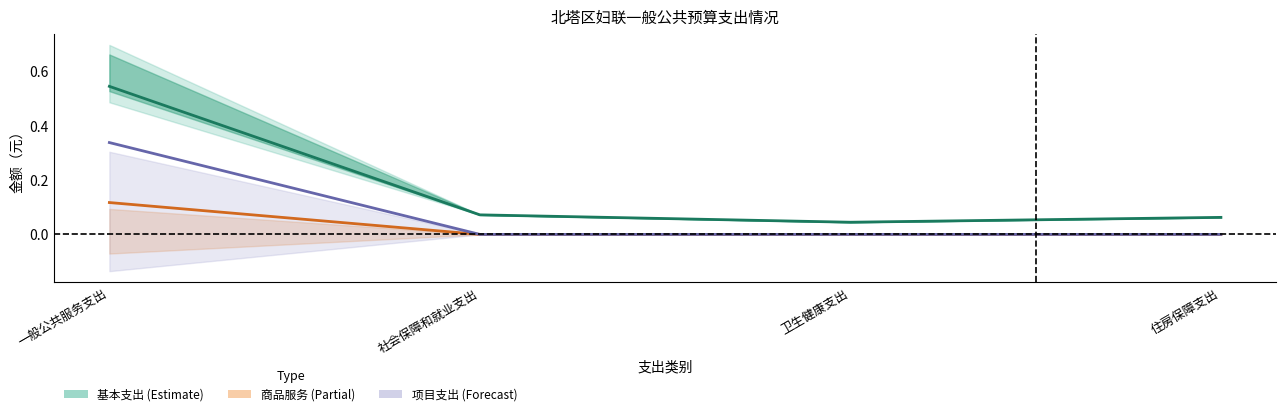

What is the approximate value of 工资福利支出 at 一般公共服务支出?

0.5